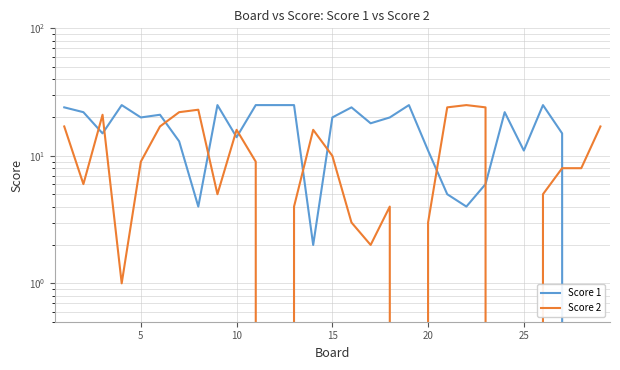

What is the value of the Score 1 point at the 14th from the left?

2